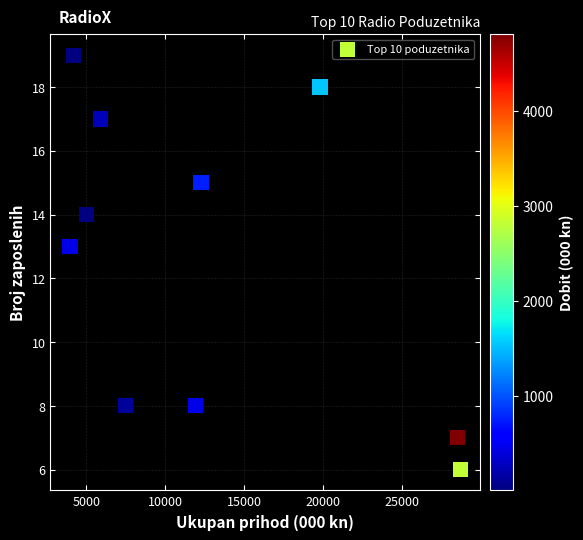

What Y value in the scatter plot is closest to 12?

13